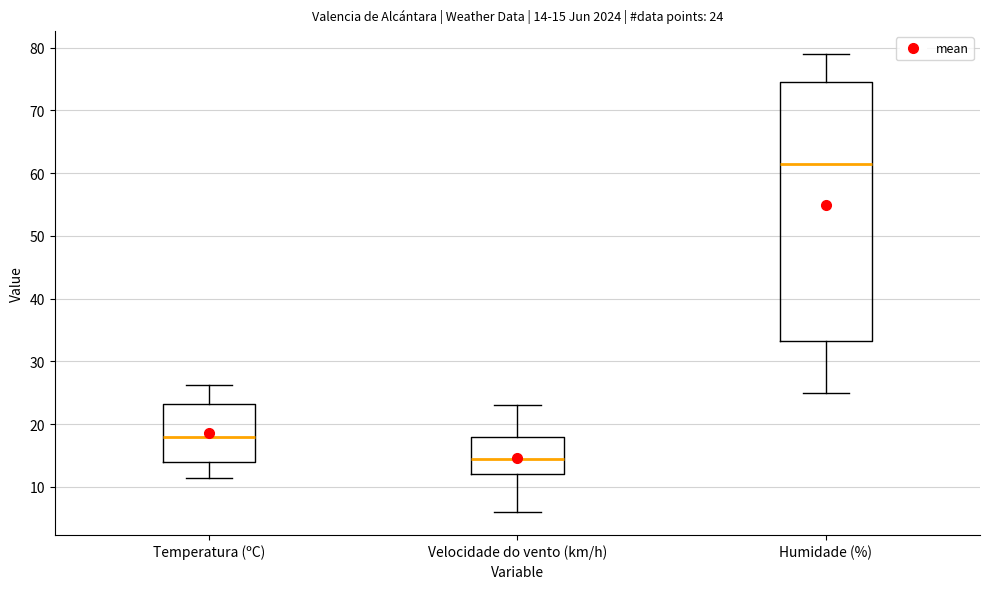

Which box is the tallest, from its lower edge to its upper edge?

Humidade (%)